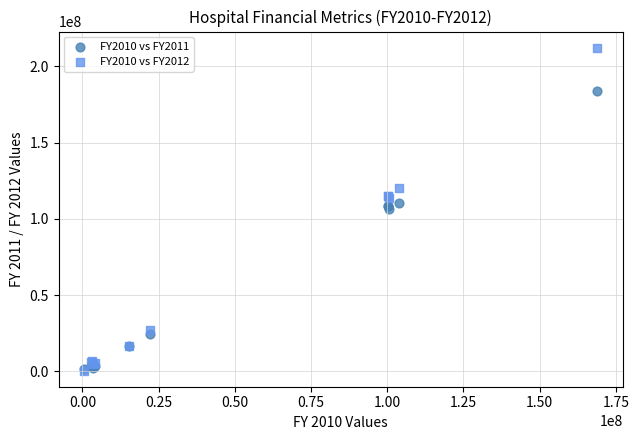

What are all the series names shown in the legend?

FY2010 vs FY2011, FY2010 vs FY2012